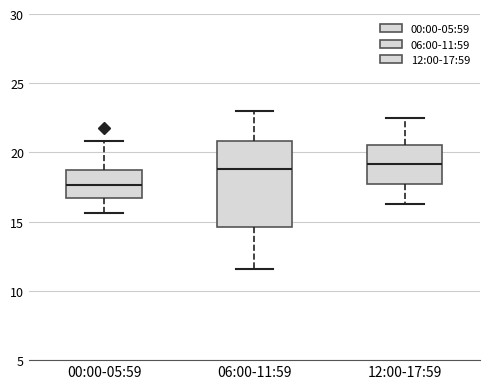

Reading left to right, read every box against the y-axis: the position of its median line, the range the box covers, and the ends of its whiskers. The values are not printed on the chart, so give them approximately, as read against the axis.

00:00-05:59: median 17.5, box 16.5 to 18.5, whiskers 15.5 to 21.0
06:00-11:59: median 19.0, box 14.5 to 21.0, whiskers 11.5 to 23.0
12:00-17:59: median 19.0, box 18.0 to 20.5, whiskers 16.5 to 22.5